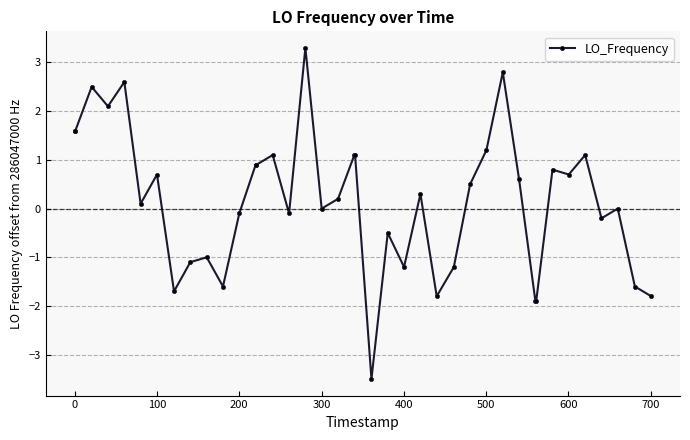

What is the difference between the maximum and minimum values?

6.8